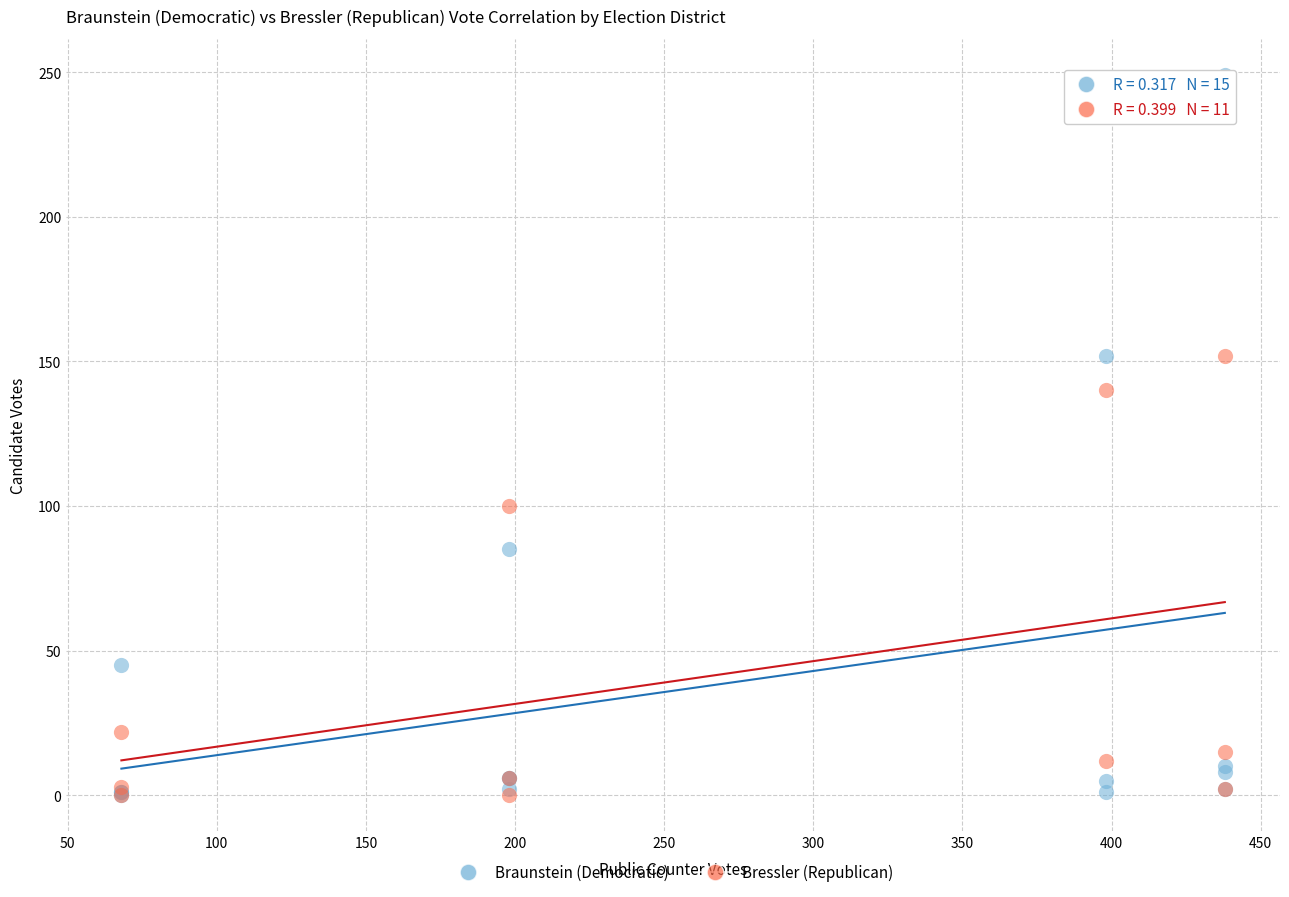

Which series contains the highest Y value?

Braunstein (Democratic)